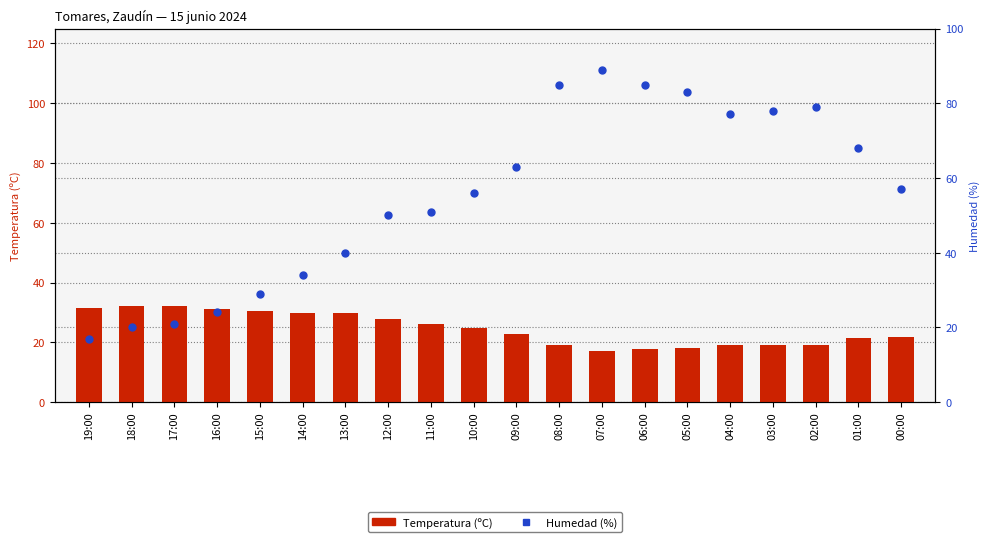

What are all the series names shown in the legend?

Temperatura (ºC), Humedad (%)